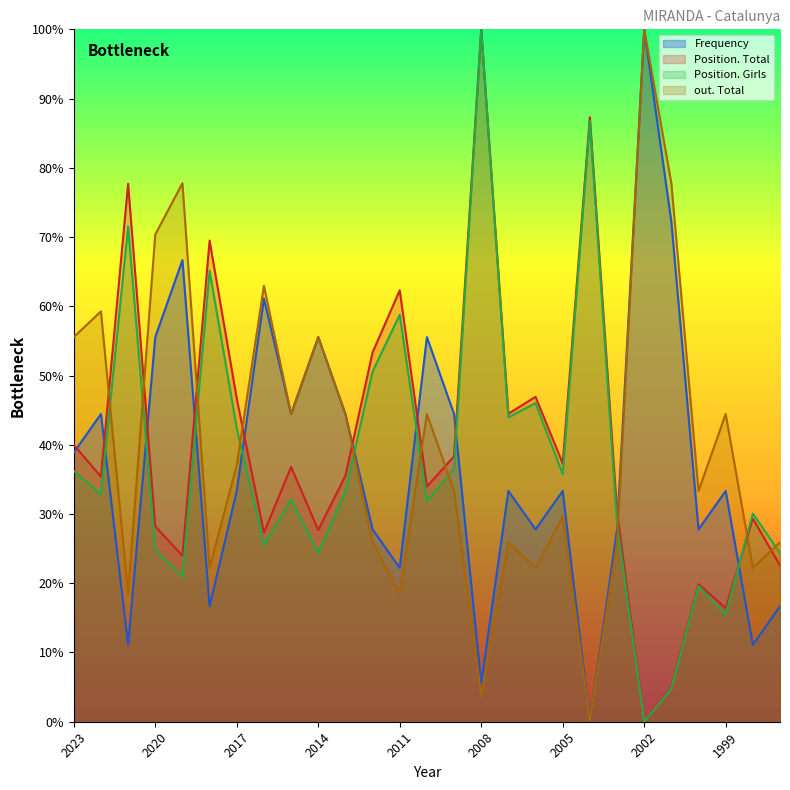

Which series has the largest range (max minus min)?

Frequency